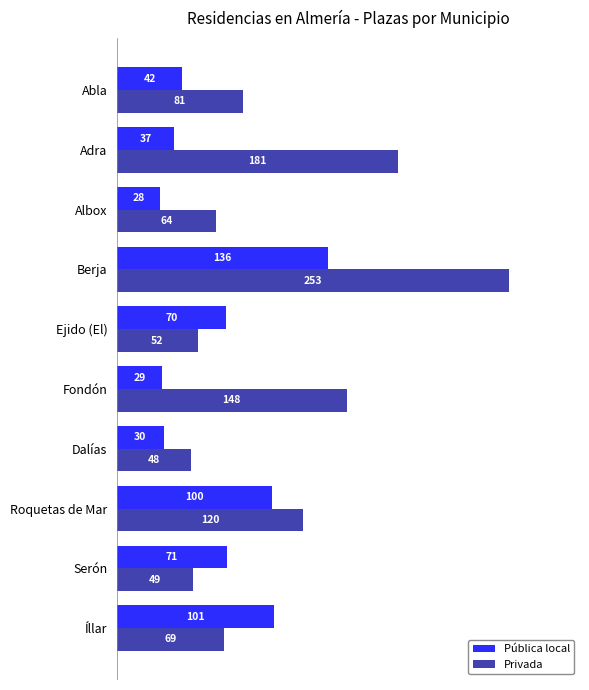

What is the sum of all Privada values?

1065